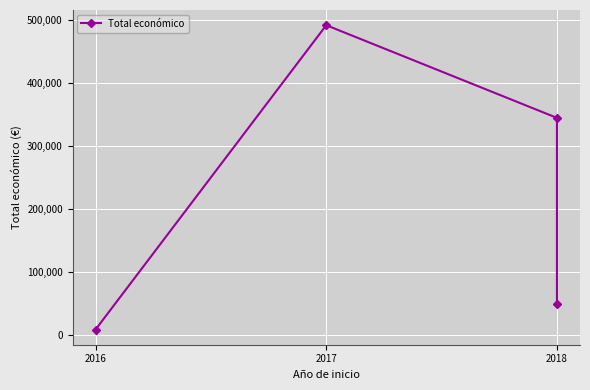

The value at 2018 is 83609. True or false?

False